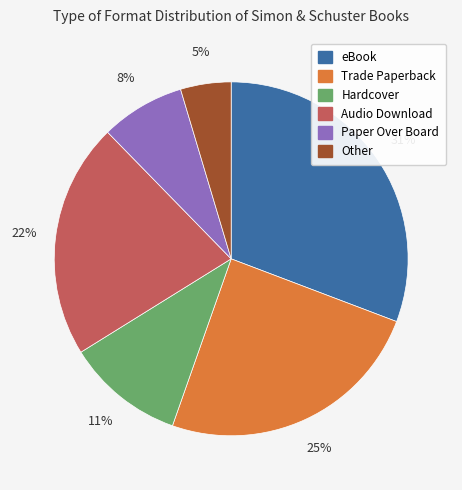

Is eBook the majority of the pie?

No